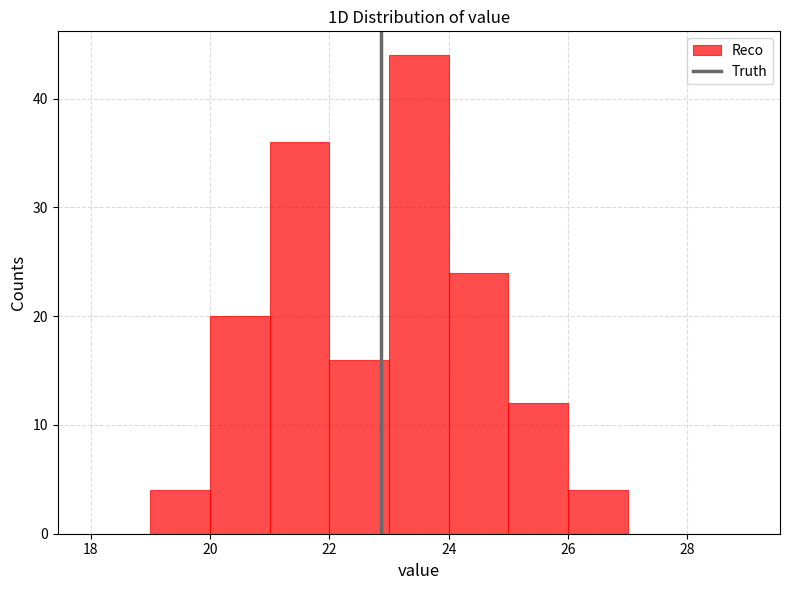

Reading left to right, transcribe this chart: for each bar, give the range it covers on the x-axis and its height. The values are not printed on the chart, so give them approximately, as read against the axis.

18 to 19: 0
19 to 20: 4
20 to 21: 20
21 to 22: 36
22 to 23: 16
23 to 24: 44
24 to 25: 24
25 to 26: 12
26 to 27: 4
27 to 28: 0
28 to 29: 0